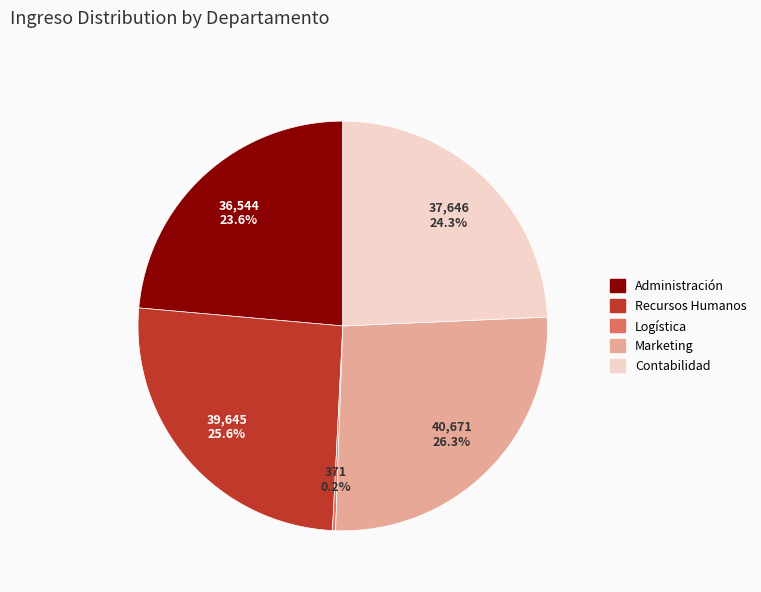

To the nearest percent, what is the difference between the Recursos Humanos and Administración slice percentages?

2%